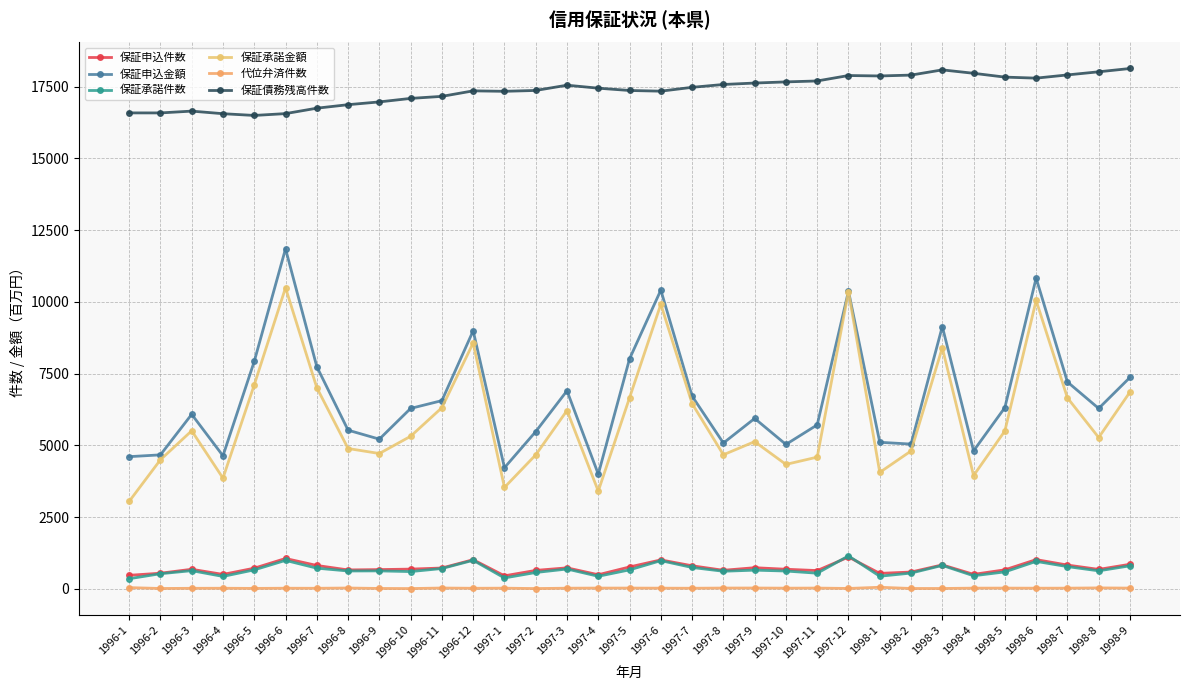

How many series are shown in this chart?

6